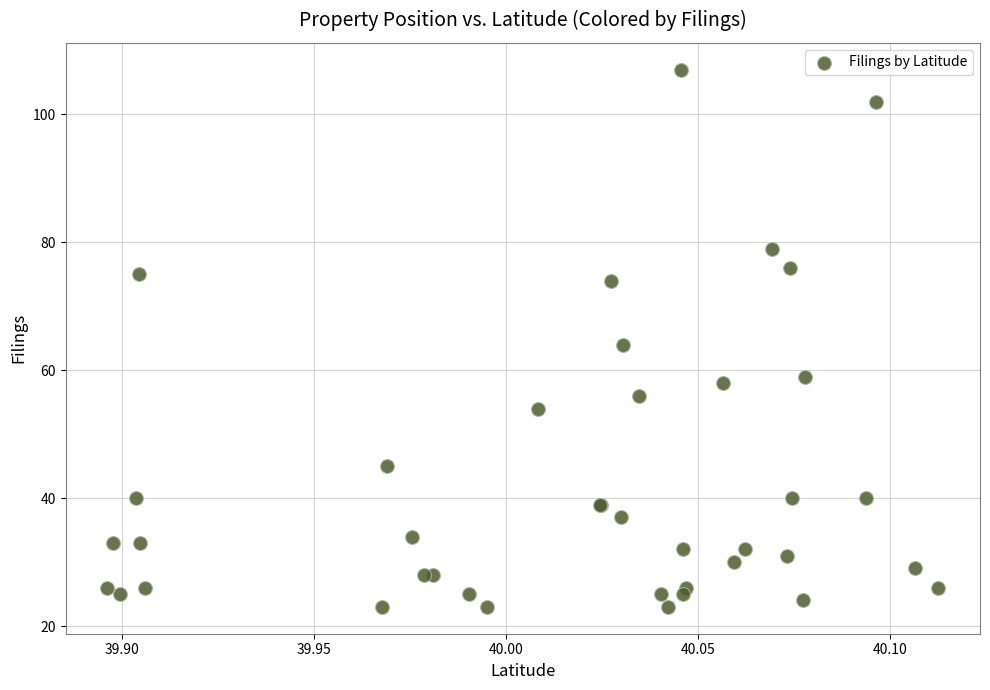

What Y value in the scatter plot is closest to 65?

64